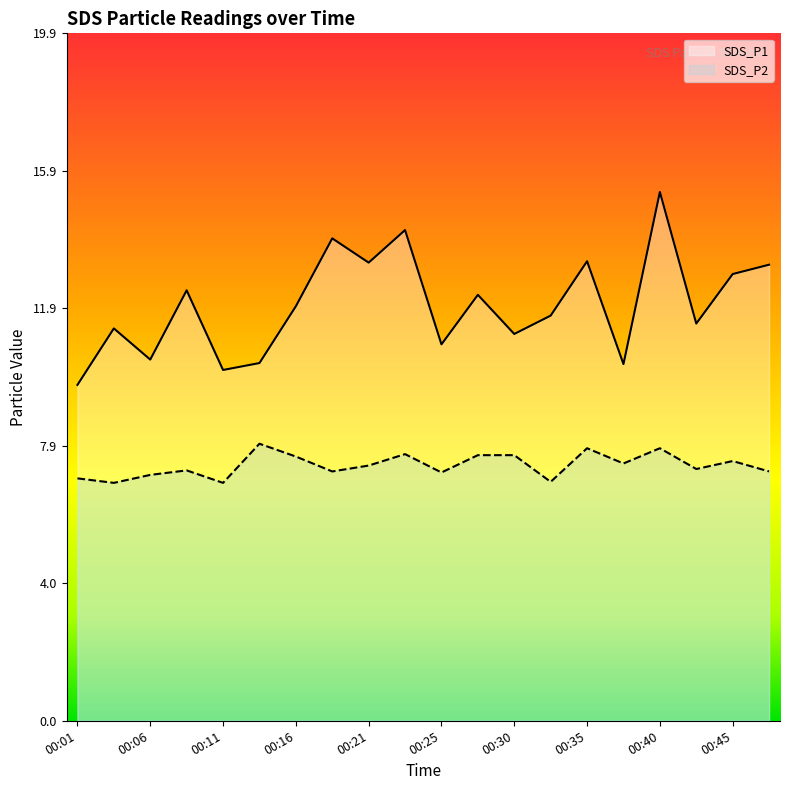

At which category is the sum across all series the highest?

00:40